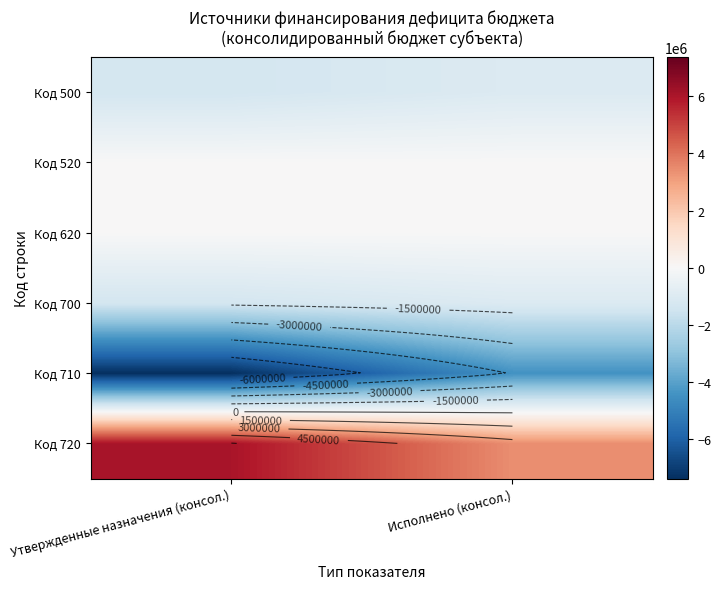

What is the difference between the highest and lowest values at Исполнено (консол.)?

7869804.5